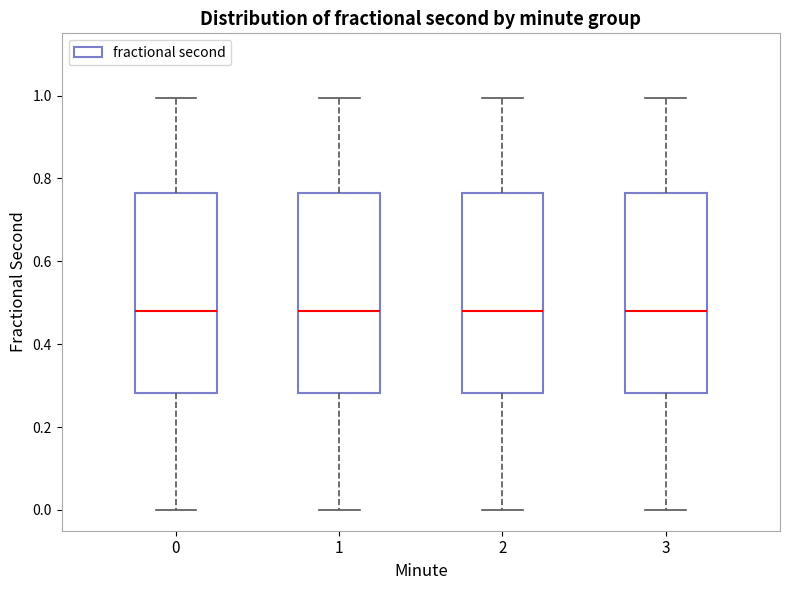

Reading left to right, read every box against the y-axis: the position of its median line, the range the box covers, and the ends of its whiskers. The values are not printed on the chart, so give them approximately, as read against the axis.

0: median 0.48, box 0.28 to 0.76, whiskers 0.00 to 1.00
1: median 0.48, box 0.28 to 0.76, whiskers 0.00 to 1.00
2: median 0.48, box 0.28 to 0.76, whiskers 0.00 to 1.00
3: median 0.48, box 0.28 to 0.76, whiskers 0.00 to 1.00